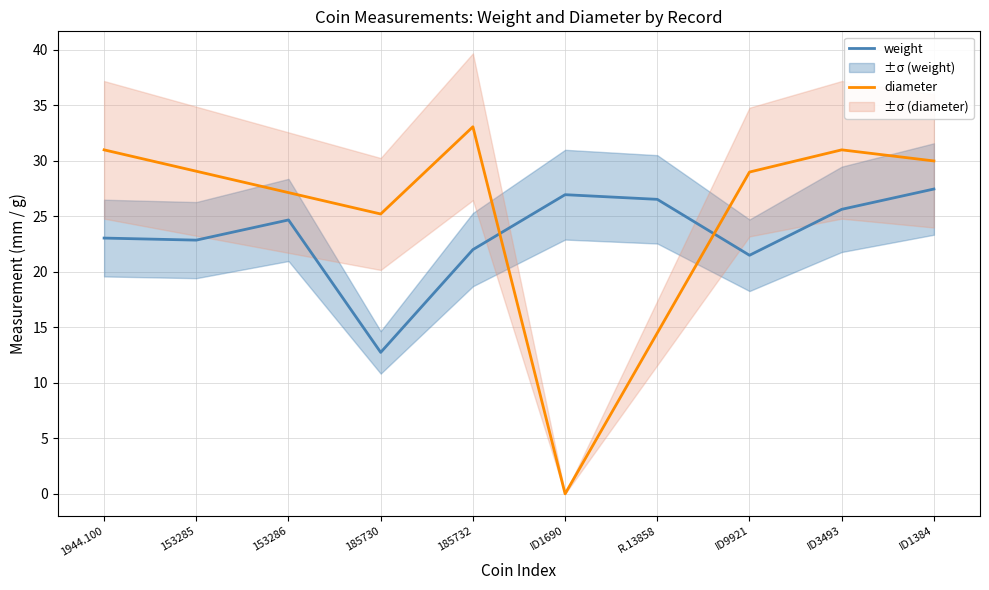

What is the label of the 10th point from the right?

1944.100